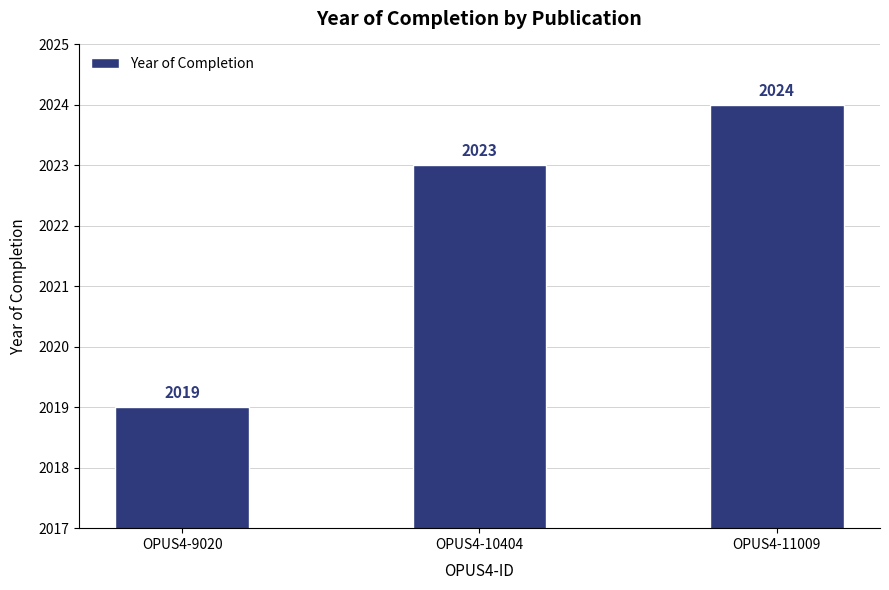

How many data points does each series have?

3